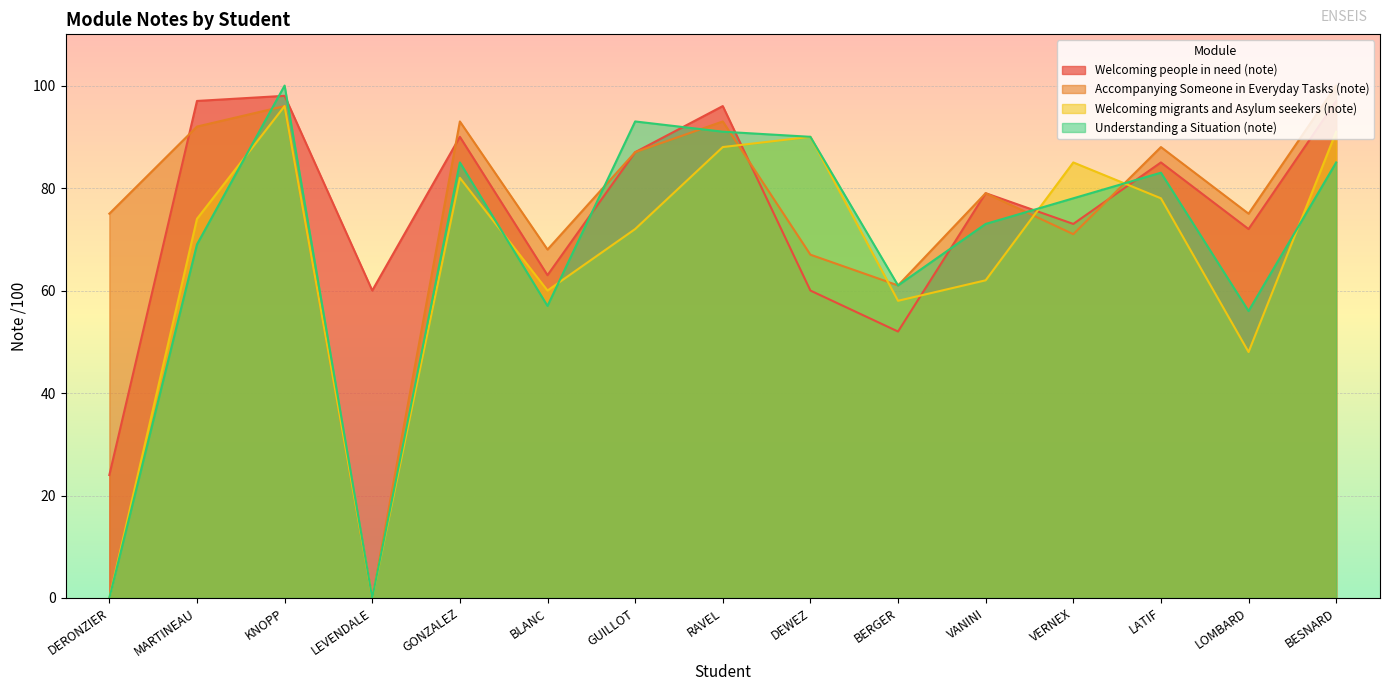

Which series has the widest spread of values?

Accompanying Someone in Everyday Tasks (note)